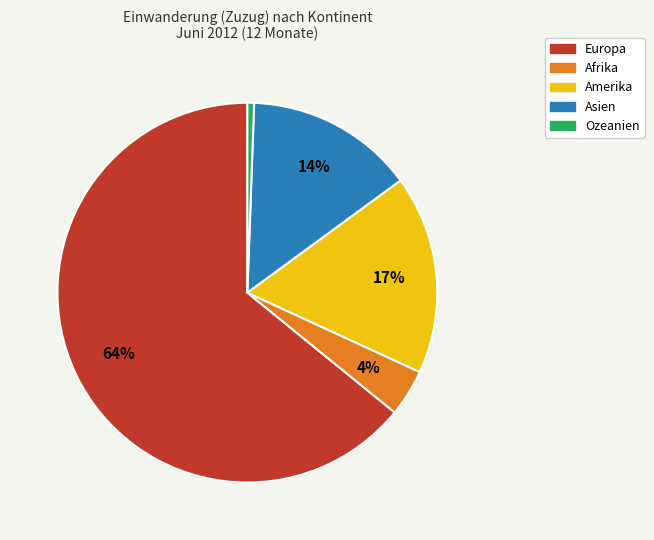

Between Europa and Asien, which is larger?

Europa